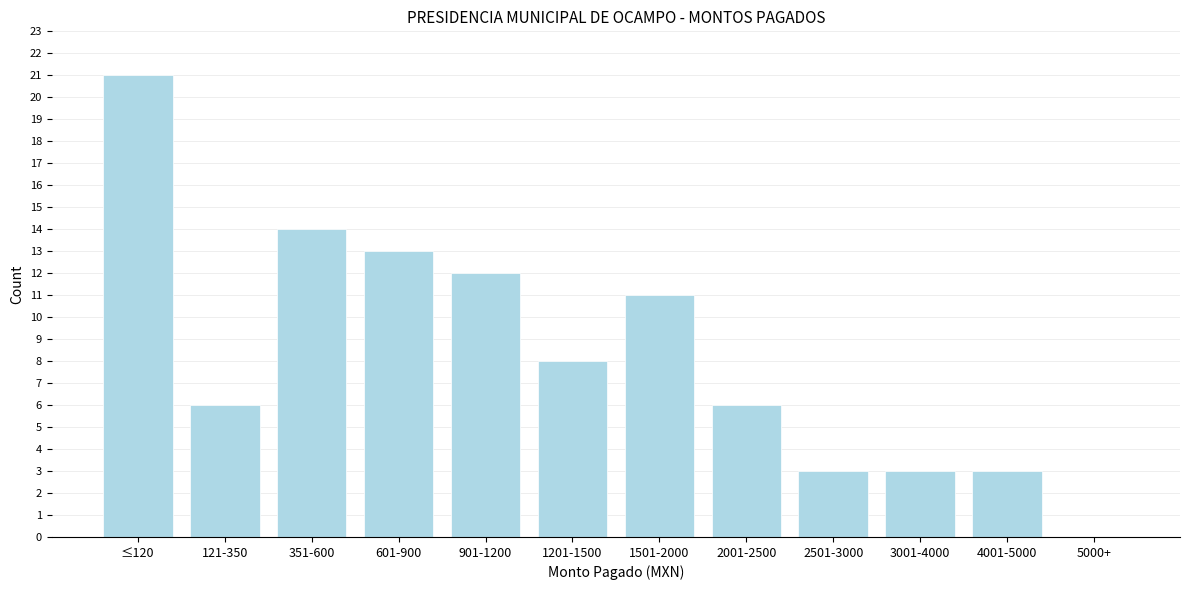

Reading left to right, transcribe all the data shown in this chart.

≤120=21	121-350=6	351-600=14	601-900=13	901-1200=12	1201-1500=8	1501-2000=11	2001-2500=6	2501-3000=3	3001-4000=3	4001-5000=3	5000+=0